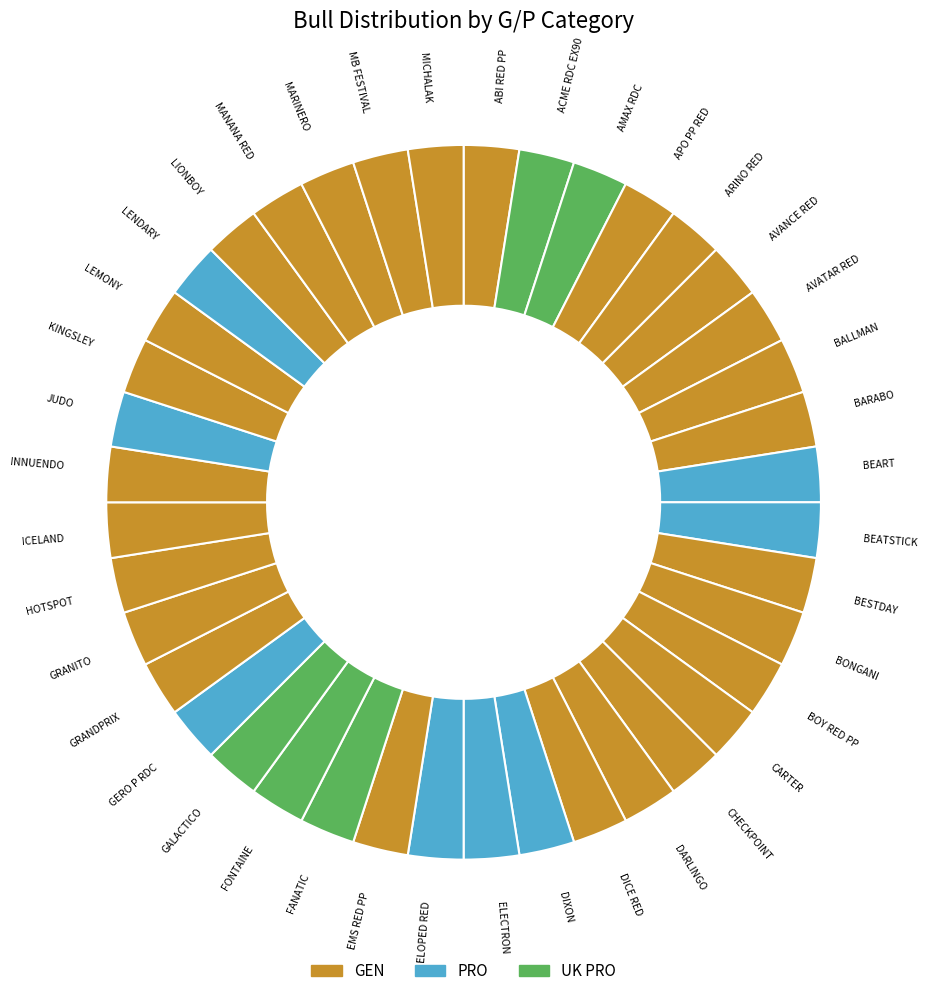

True or false: CARTER accounts for 11% of the total.

False